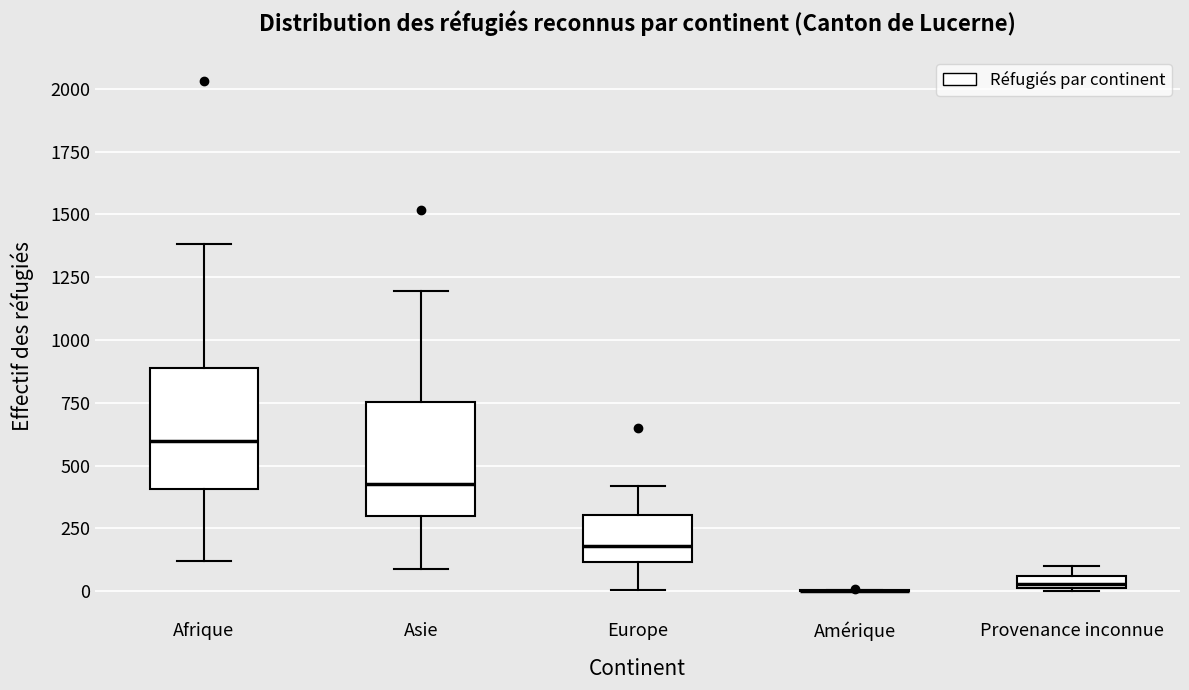

Where is the upper edge of the box for Provenance inconnue on the y-axis? The values are not printed on the chart, so give them approximately, as read against the axis.

50